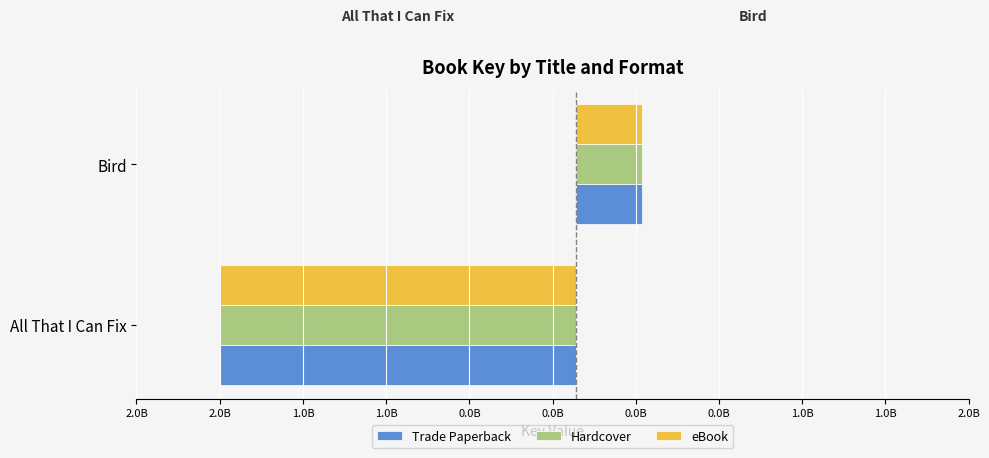

Does the chart contain any negative values?

Yes